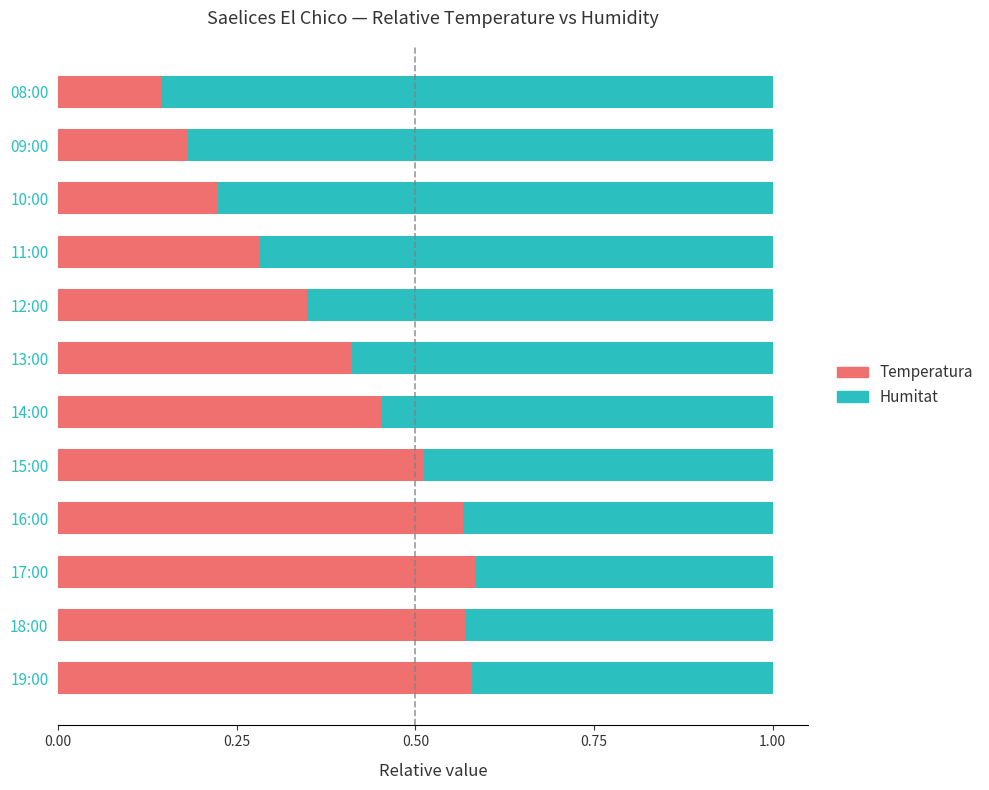

What is the total value across all series at 12:00?

1.0